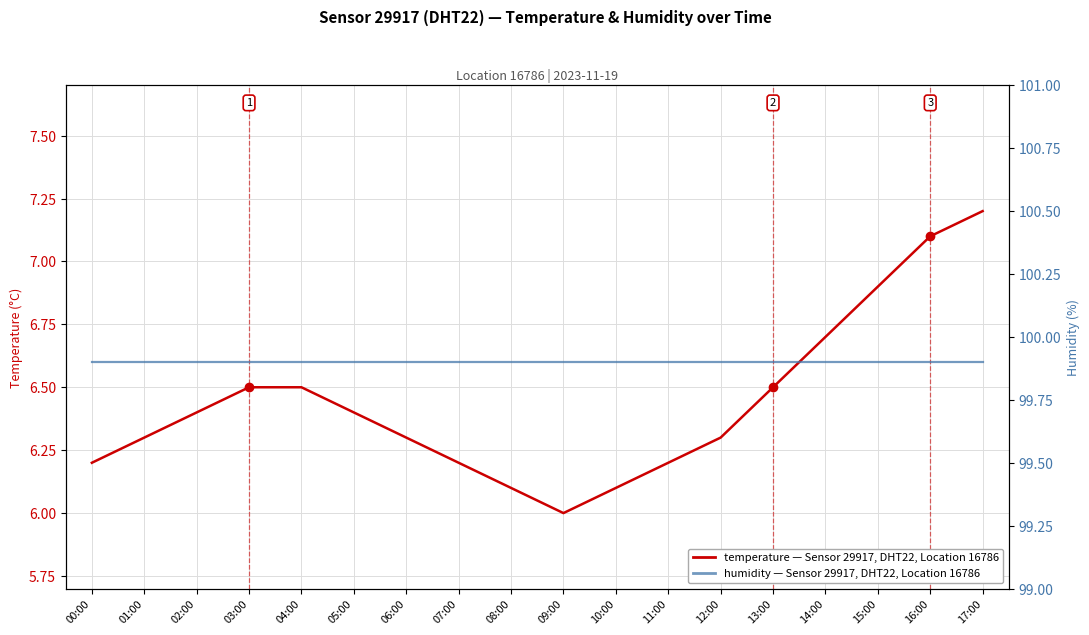

How many values in the temperature series exceed 6?

17